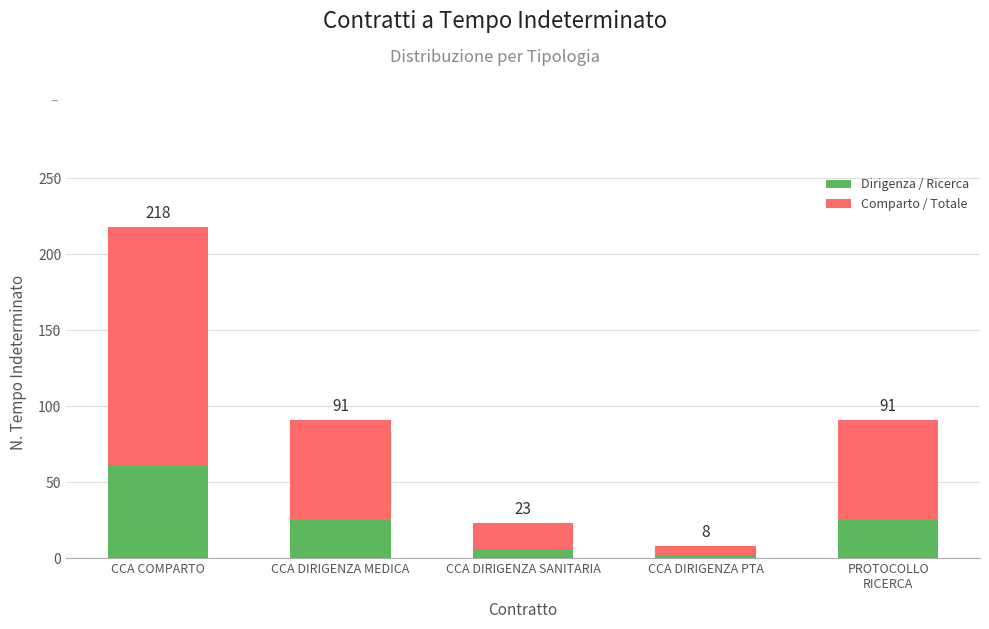

What value does the Dirigenza / Ricerca series have at CCA COMPARTO, to the nearest 10?

60